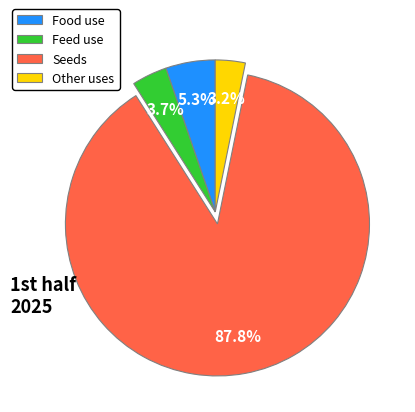

Does Feed use account for over 50% of the chart?

No